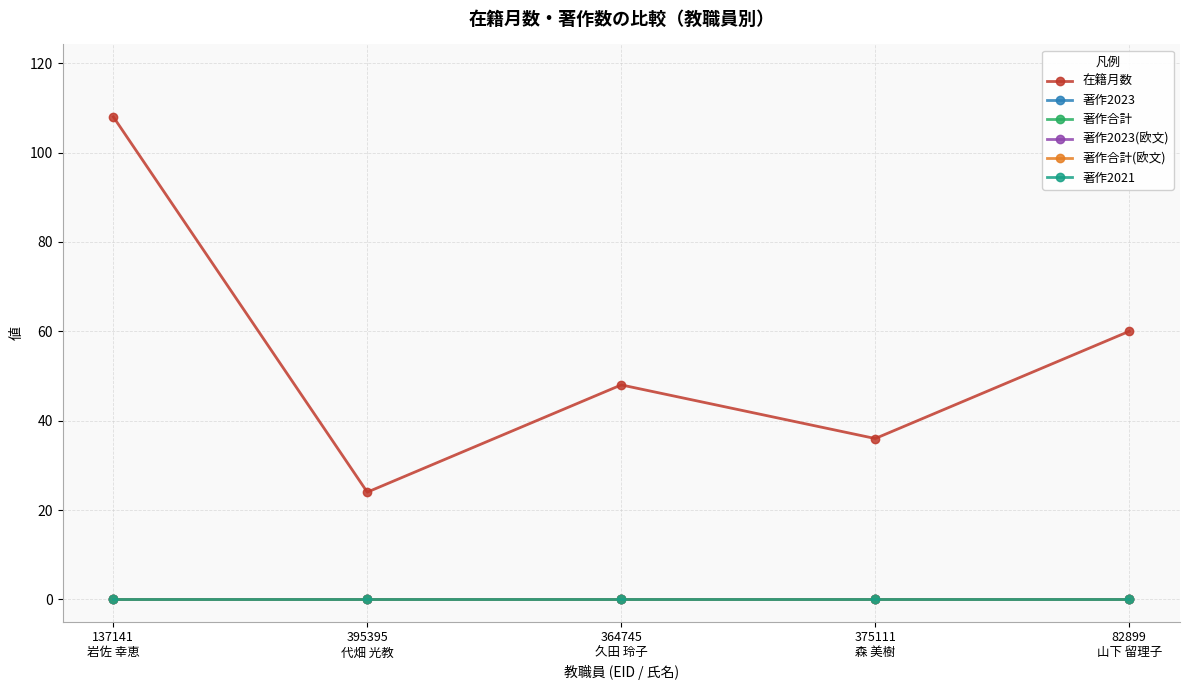

Between 137141
岩佐 幸恵 and 375111
森 美樹, which is larger?

137141
岩佐 幸恵